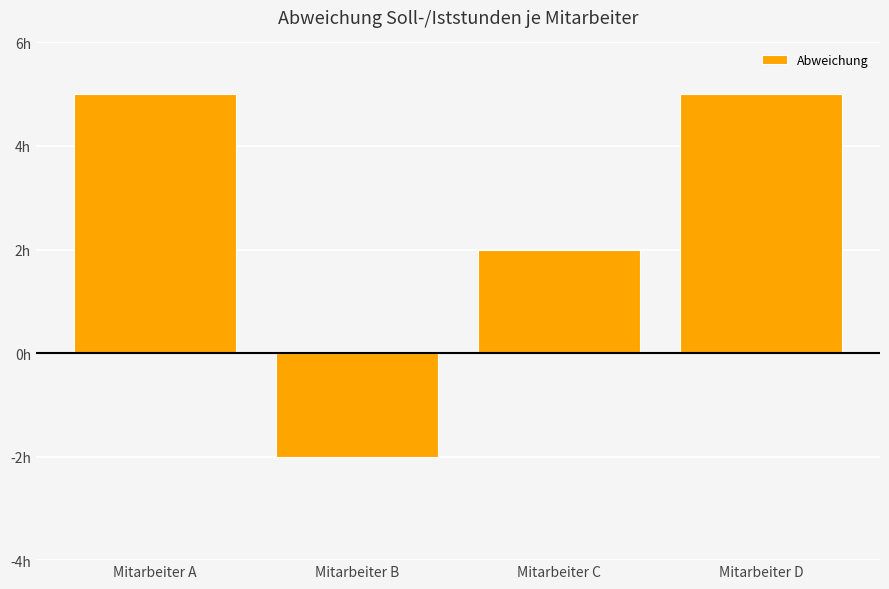

Does the chart contain any negative values?

Yes